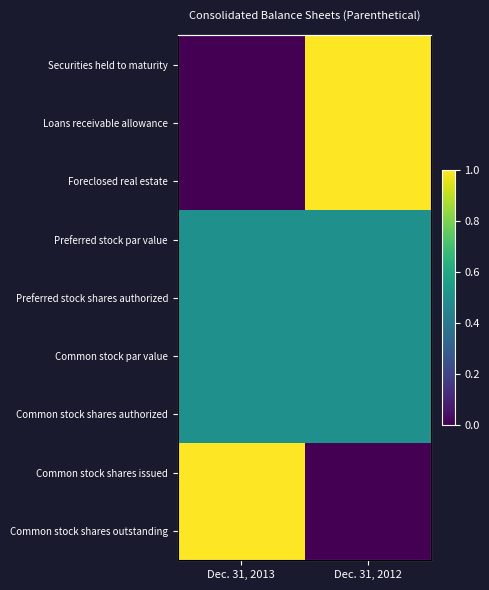

True or false: Common stock par value has a value of 0.3 at Dec. 31, 2013.

False